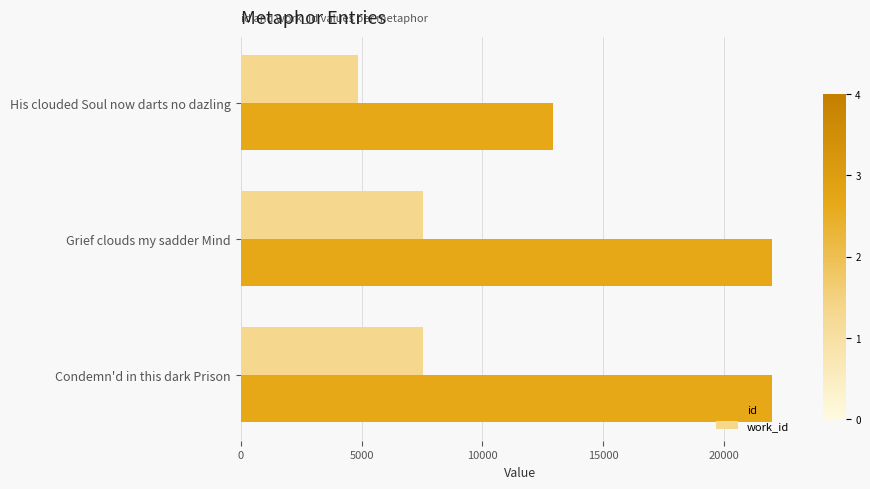

List the series in order of their overall mean, highest first.

id, work_id